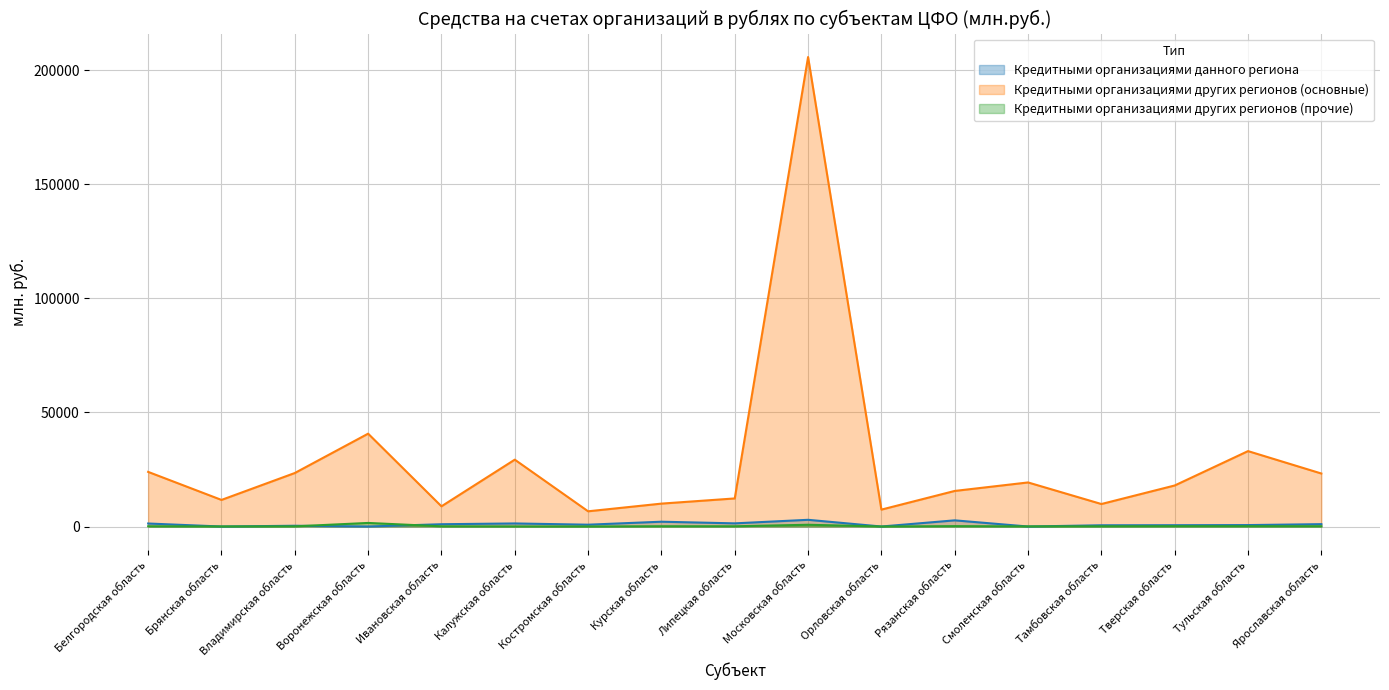

True or false: Кредитными организациями других регионов (основные) and Кредитными организациями данного региона intersect in this chart.

False